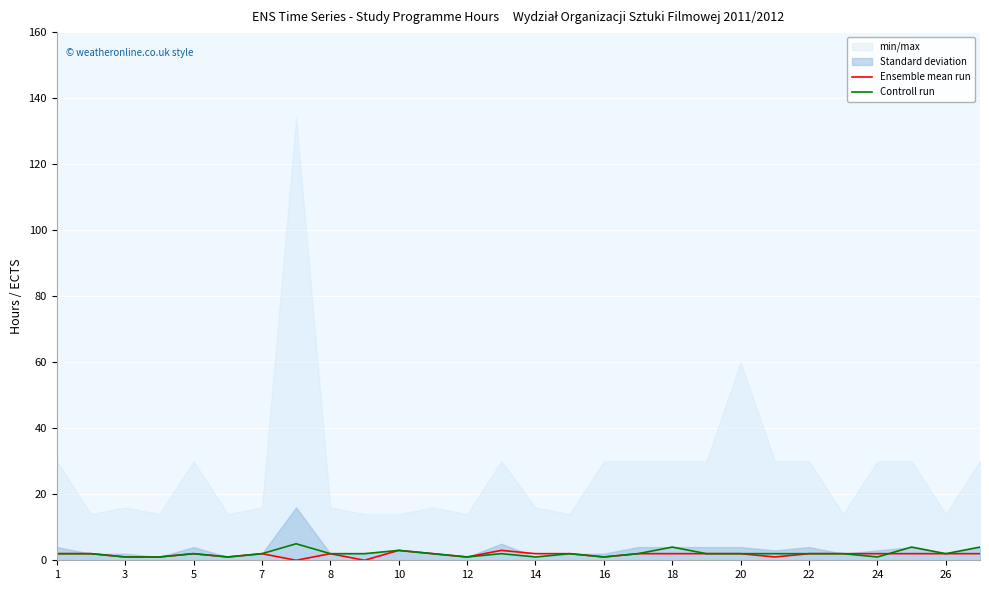

What is the difference between the Ensemble mean run values at 7 and 14?

0